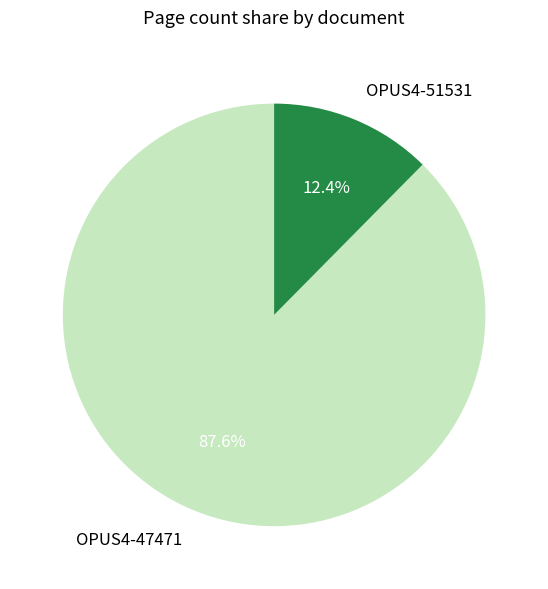

To the nearest percent, what is the difference between the largest and smallest slice percentages?

75%